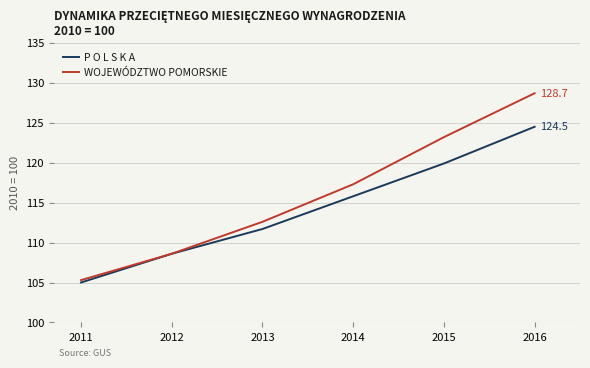

Which series changed the most between 2015 and 2016?

WOJEWÓDZTWO POMORSKIE